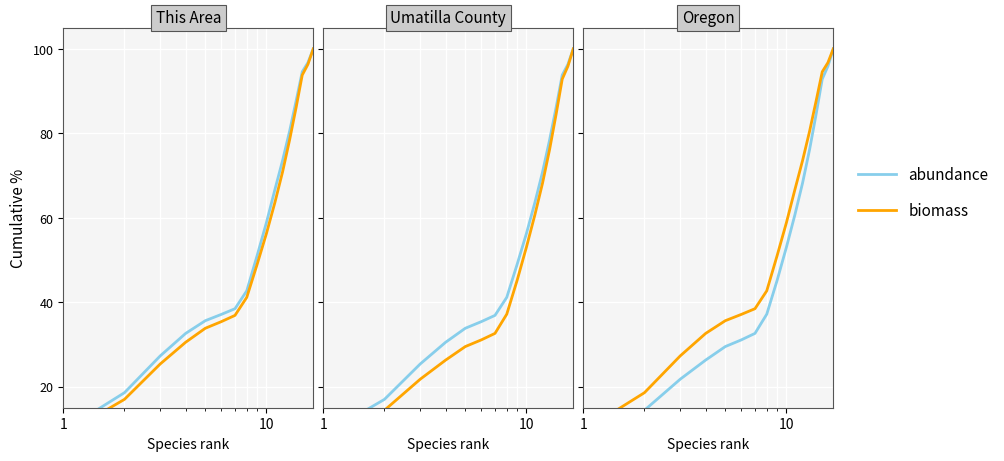

Reading left to right, transcribe all the data shown in this chart.

abundance: 7.2	14.4	21.8	26.3	29.5	31.1	32.6	37.2	45.2	53.1	60.7	68.2	76.2	84.5	92.8	95.9	100.0
biomass: 9.5	18.6	27.3	32.6	35.6	37.1	38.5	42.7	51.1	58.9	66.6	73.5	80.5	87.7	94.6	96.7	100.0